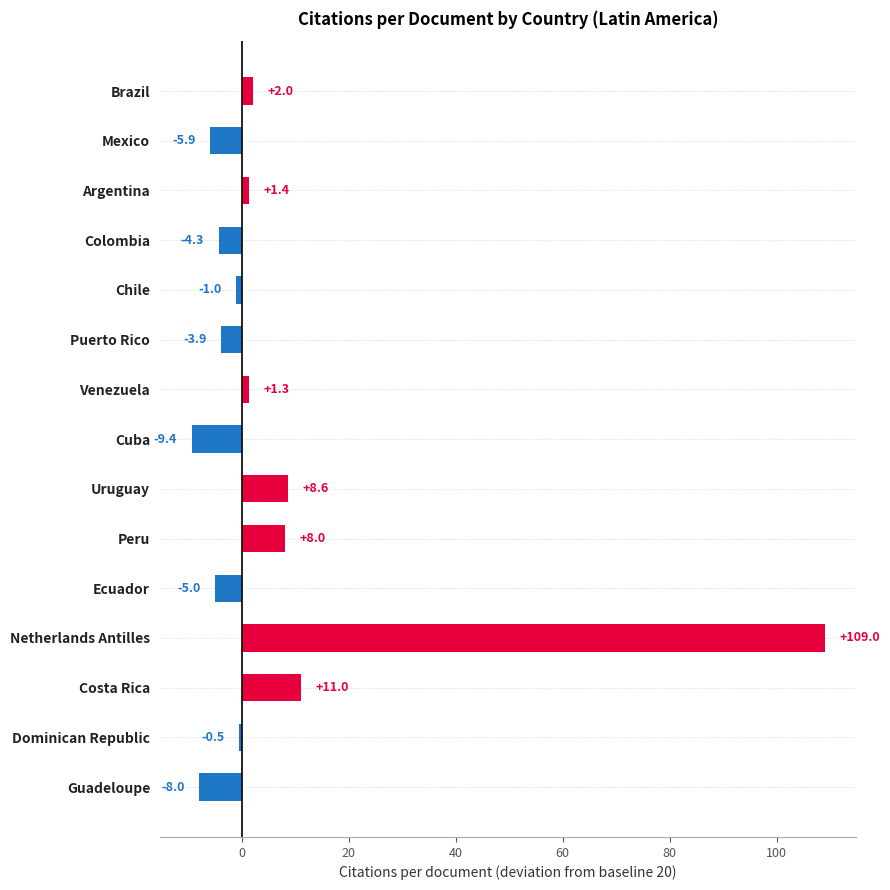

What is the sum of all values?

103.3